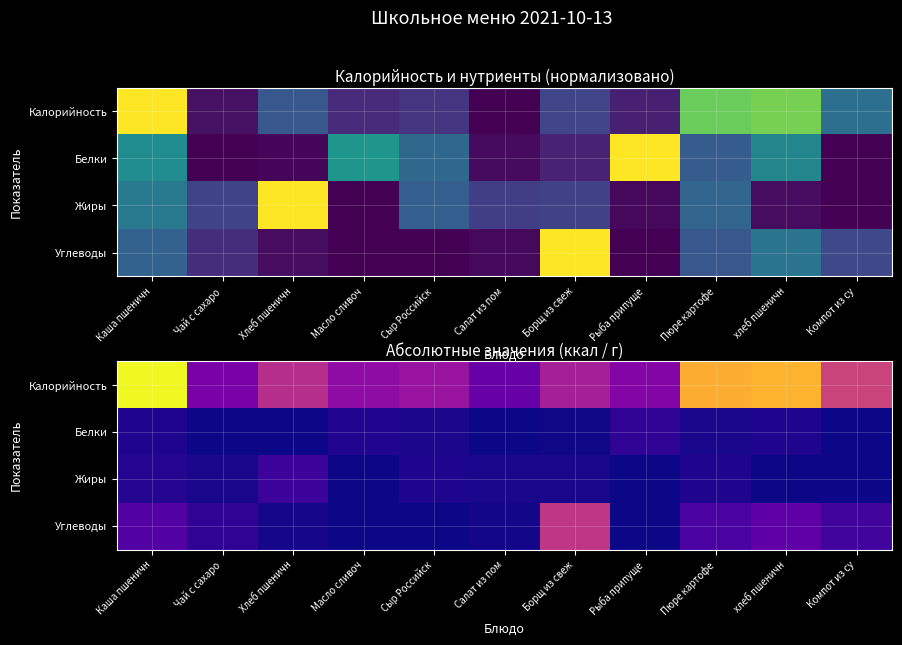

What is the sum of the Калорийность values at Сыр Российск and Компот из су?

181.9